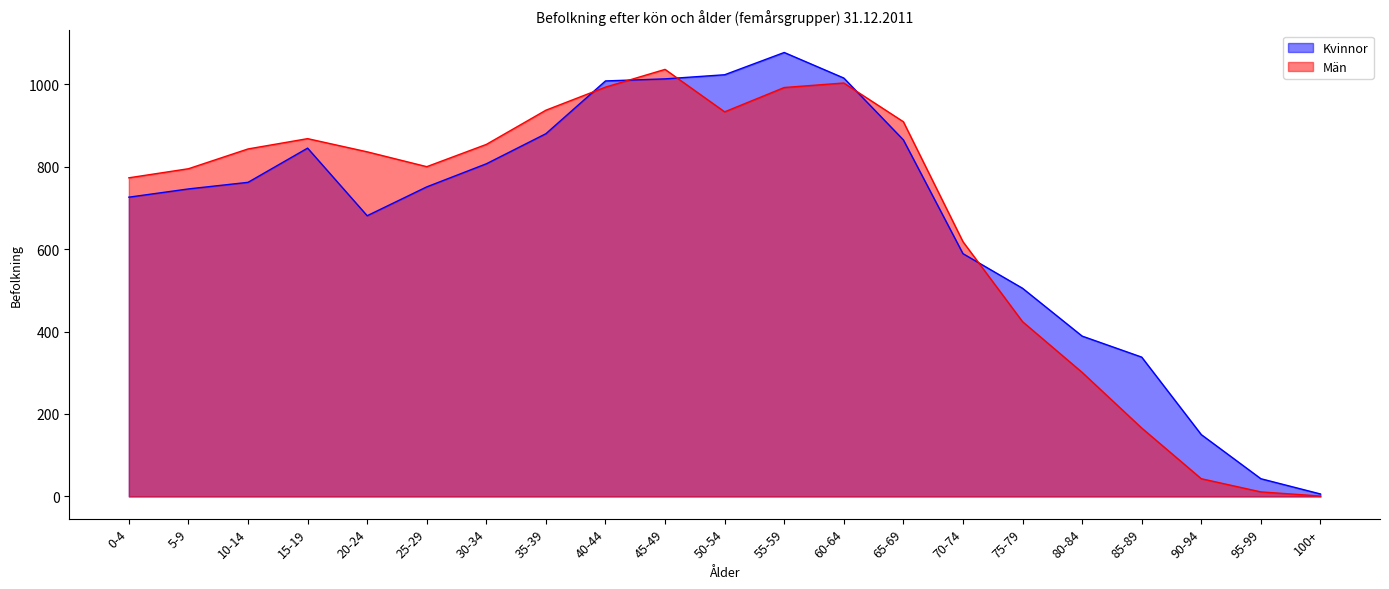

What is the total value across all series at 95-99?

54